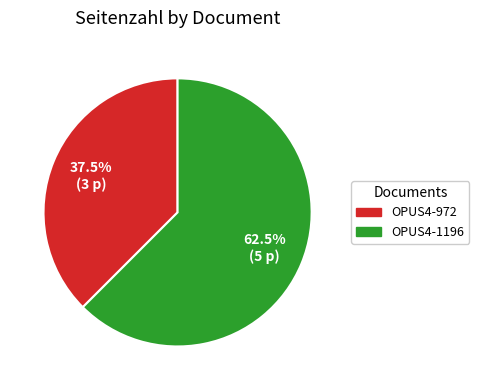

True or false: OPUS4-1196 accounts for 54% of the total.

False